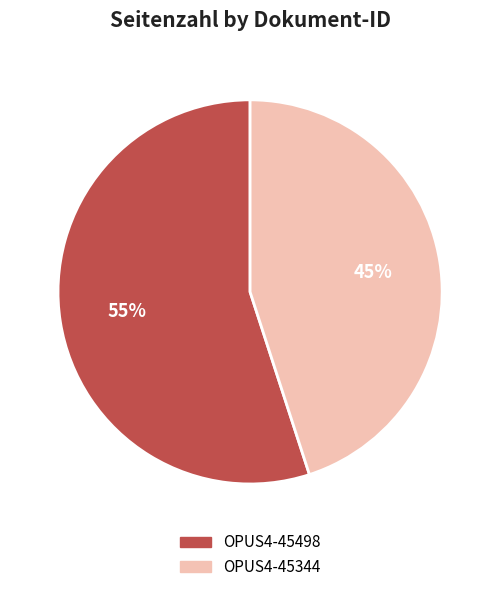

What is the majority slice?

OPUS4-45498